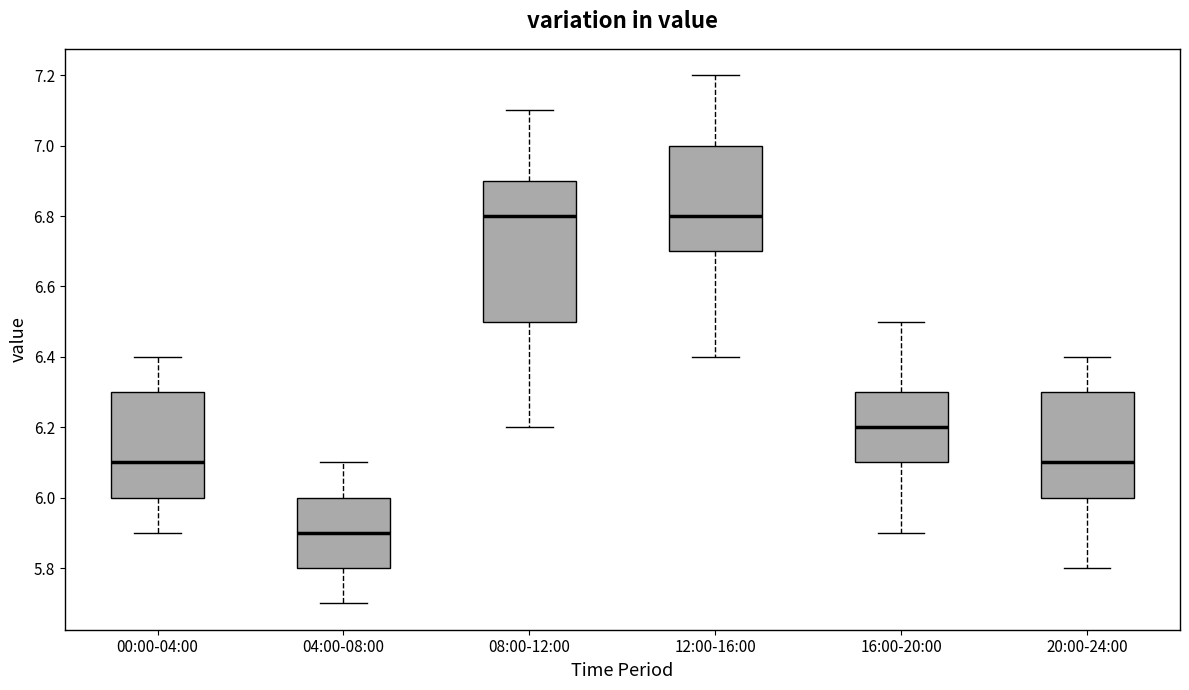

Reading left to right, transcribe this box plot: for each box, give where its median line is, the range the box spans, and where its two whiskers end, as read against the y-axis. The values are not printed on the chart, so give them approximately, as read against the axis.

00:00-04:00: median 6.1, box 6.0 to 6.3, whiskers 5.9 to 6.4
04:00-08:00: median 5.9, box 5.8 to 6.0, whiskers 5.7 to 6.1
08:00-12:00: median 6.8, box 6.5 to 6.9, whiskers 6.2 to 7.1
12:00-16:00: median 6.8, box 6.7 to 7.0, whiskers 6.4 to 7.2
16:00-20:00: median 6.2, box 6.1 to 6.3, whiskers 5.9 to 6.5
20:00-24:00: median 6.1, box 6.0 to 6.3, whiskers 5.8 to 6.4